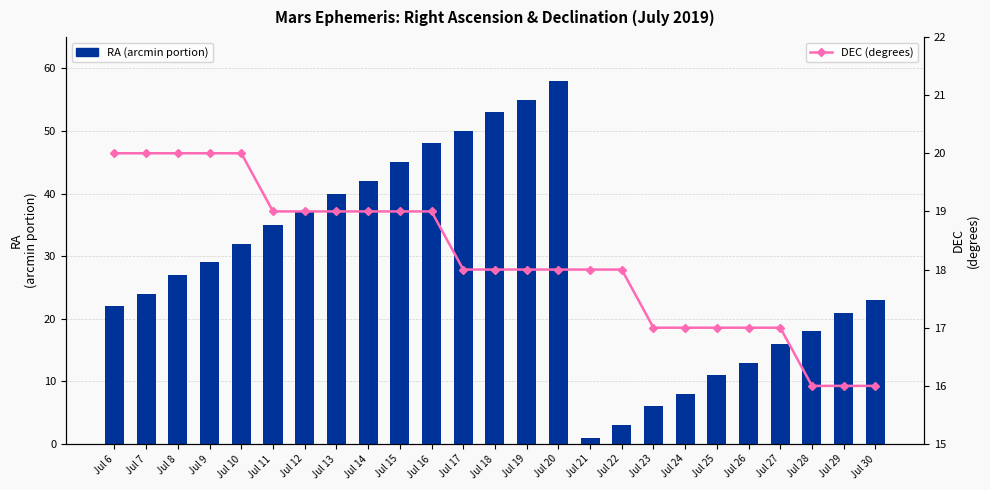

Does the chart contain any negative values?

No